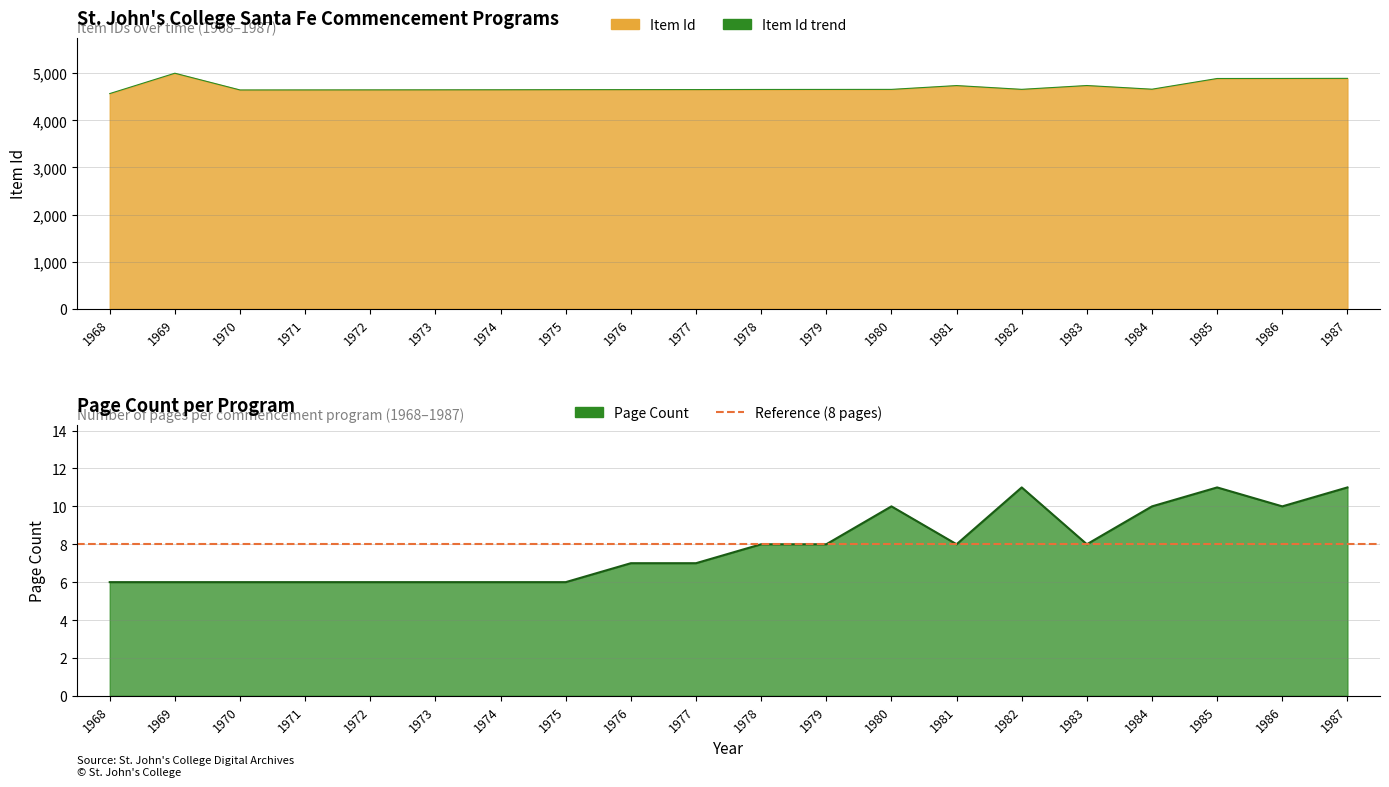

Reading right to left, extract all data points from this chart.

Item Id: 1987=4891	1986=4889	1985=4888	1984=4661	1983=4739	1982=4658	1981=4738	1980=4657	1979=4656	1978=4655	1977=4653	1976=4652	1975=4651	1974=4649	1973=4648	1972=4647	1971=4646	1970=4645	1969=5000	1968=4568
Page Count: 1987=11	1986=10	1985=11	1984=10	1983=8	1982=11	1981=8	1980=10	1979=8	1978=8	1977=7	1976=7	1975=6	1974=6	1973=6	1972=6	1971=6	1970=6	1969=6	1968=6